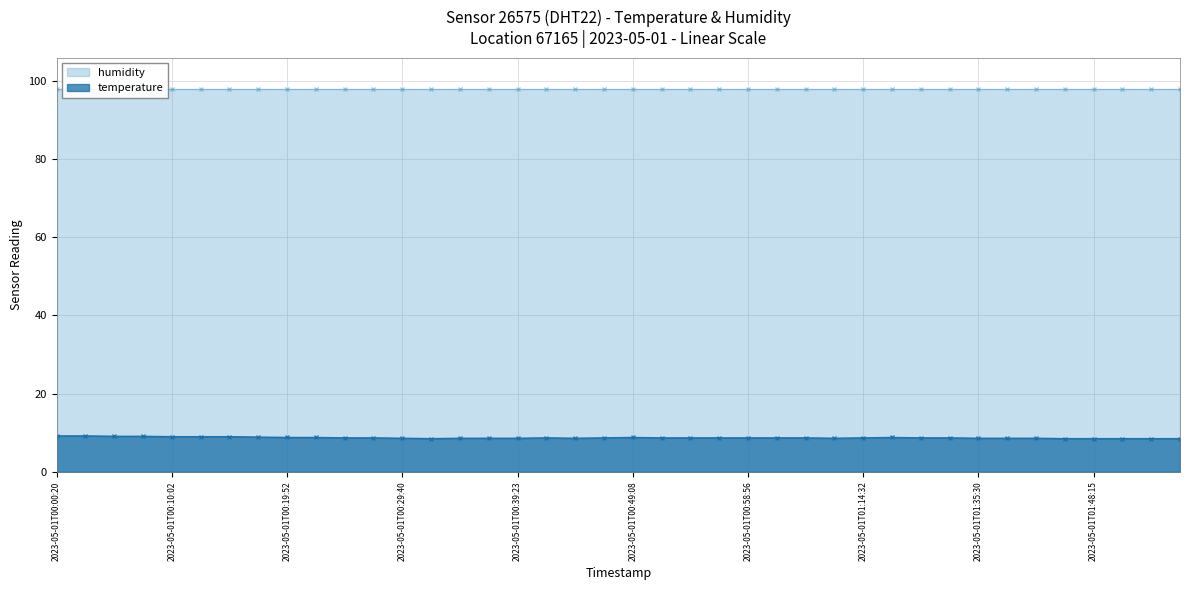

What is the difference between the values at 2023-05-01T00:17:19 and 2023-05-01T01:12:26?

0.3